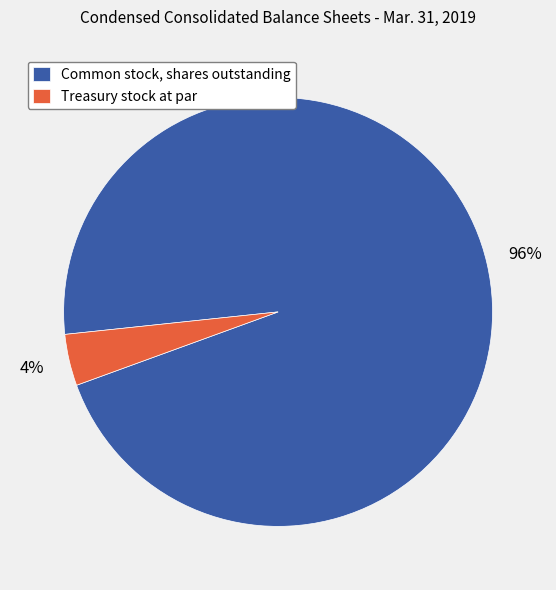

Rank the categories by value from lowest to highest.

Treasury stock at par, Common stock, shares outstanding